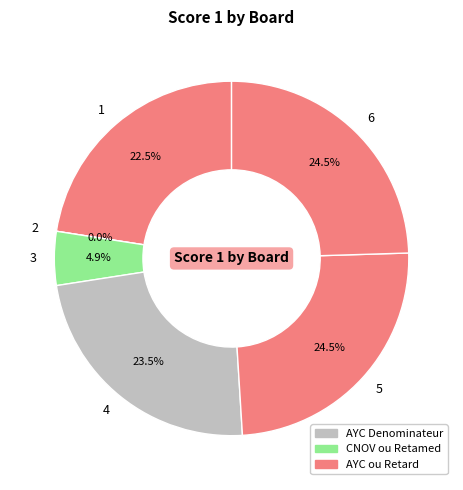

How many slices are in this pie chart?

6